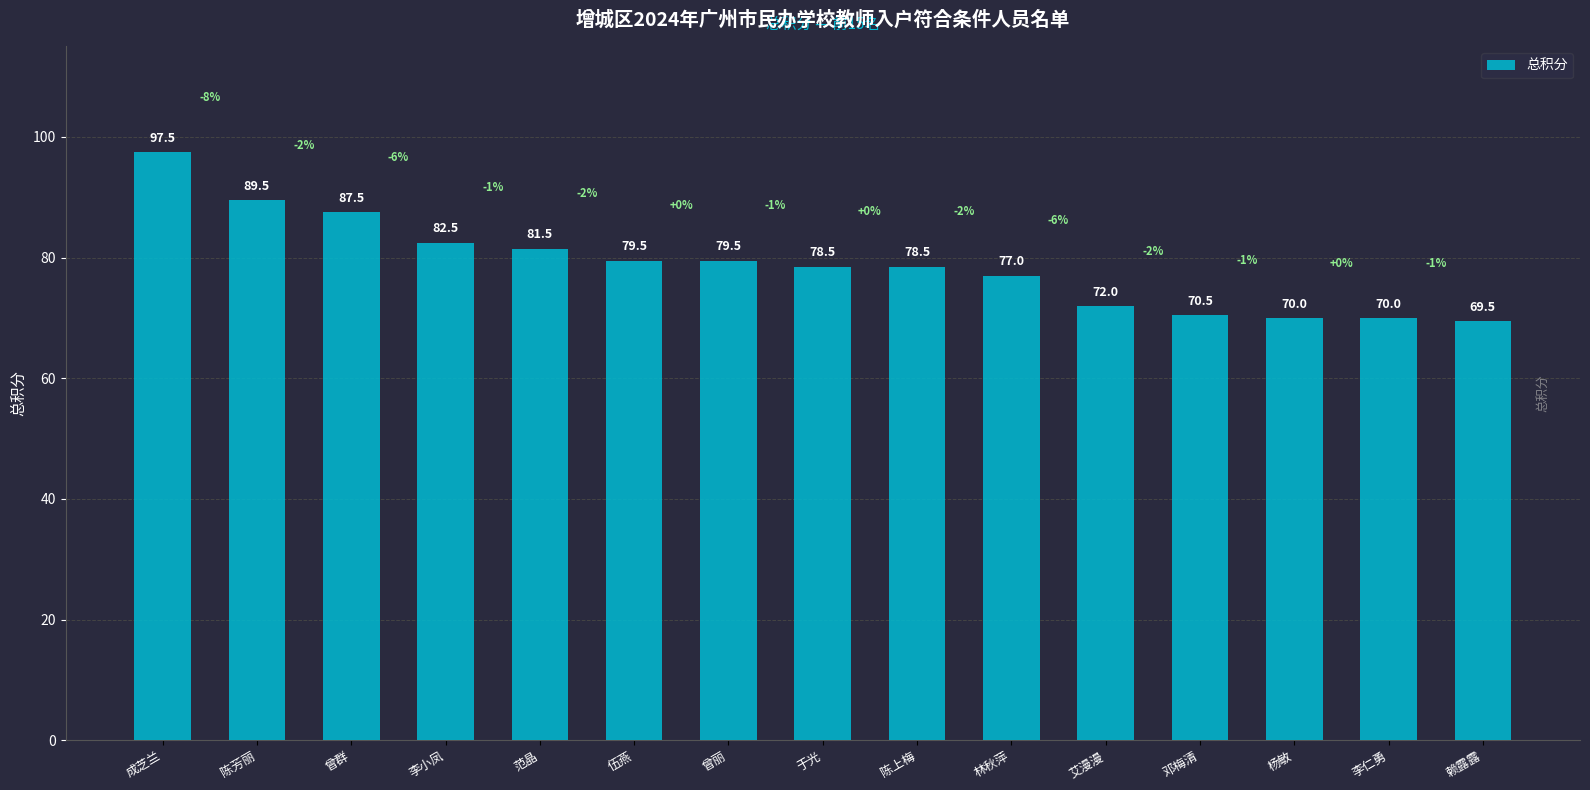

At which label is the value closest to 83?

李小凤